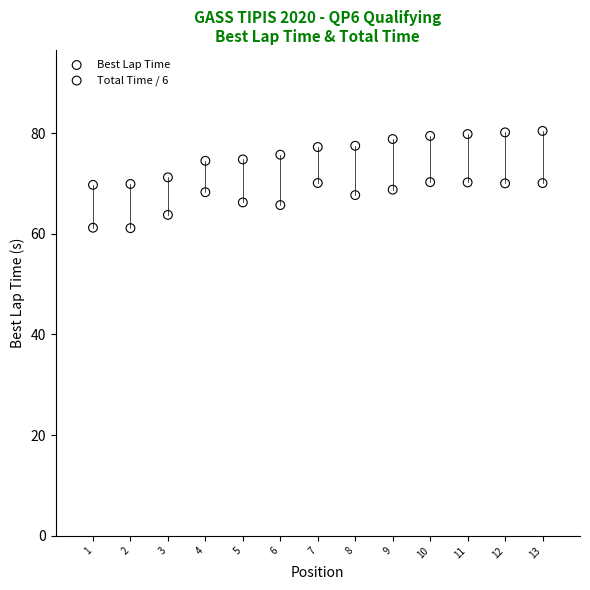

Which series contains the lowest Y value?

Total Time / 6